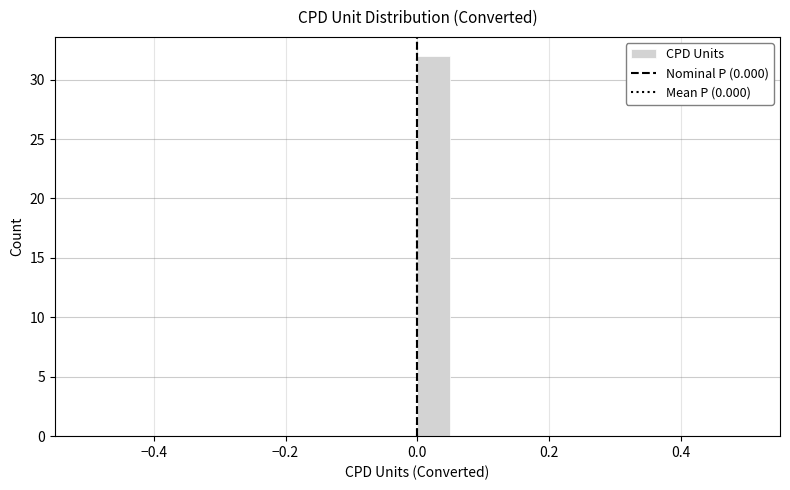

Read against the x-axis, roughly where is the centre of the tallest bar?

0.02